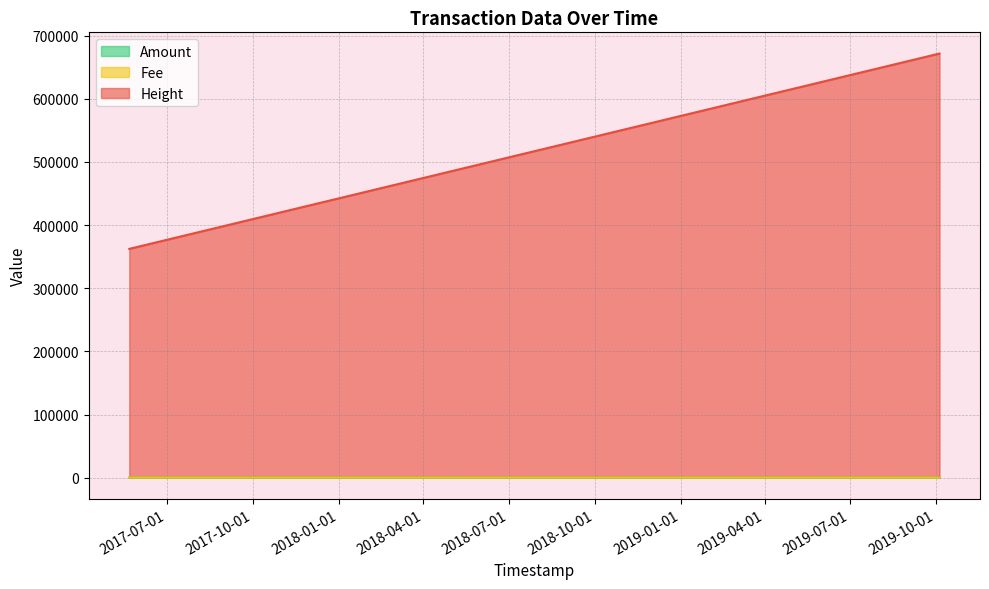

How many data points does each series have?

4